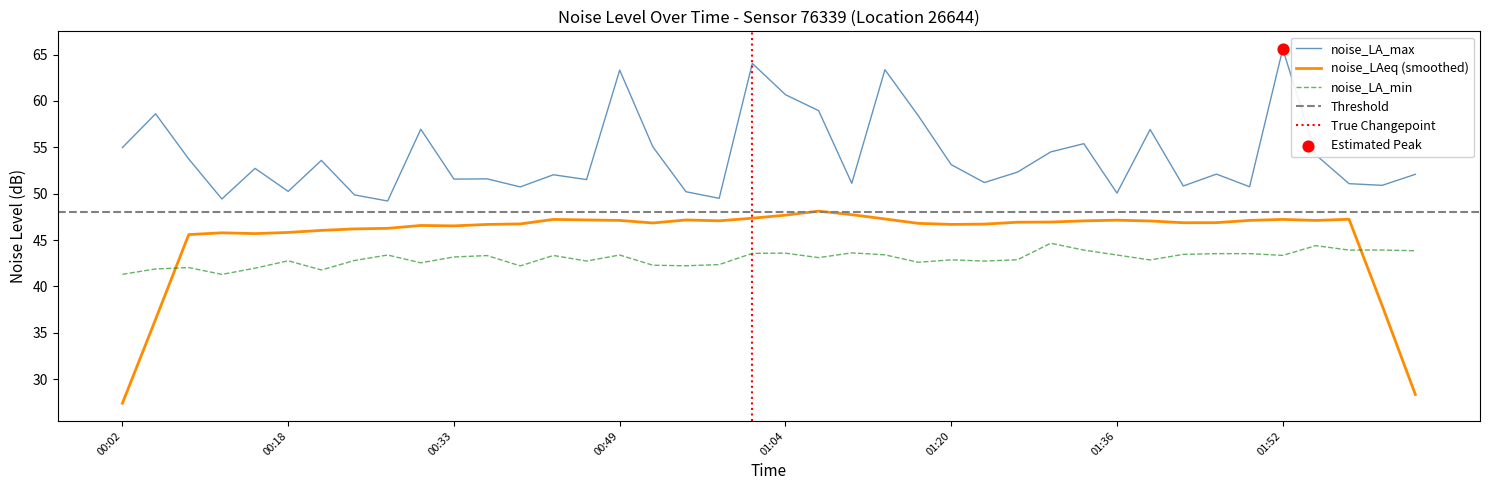

What is the approximate value of noise_LA_max at 01:20?

53.1